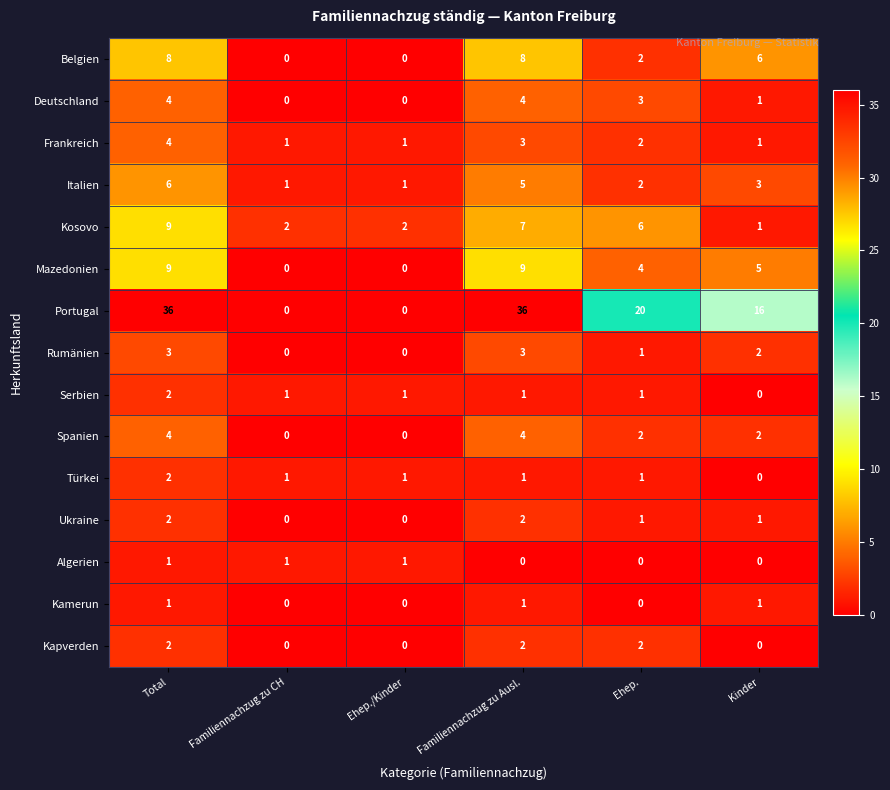

Between Total and Ehep./Kinder, which series saw the biggest shift?

Portugal